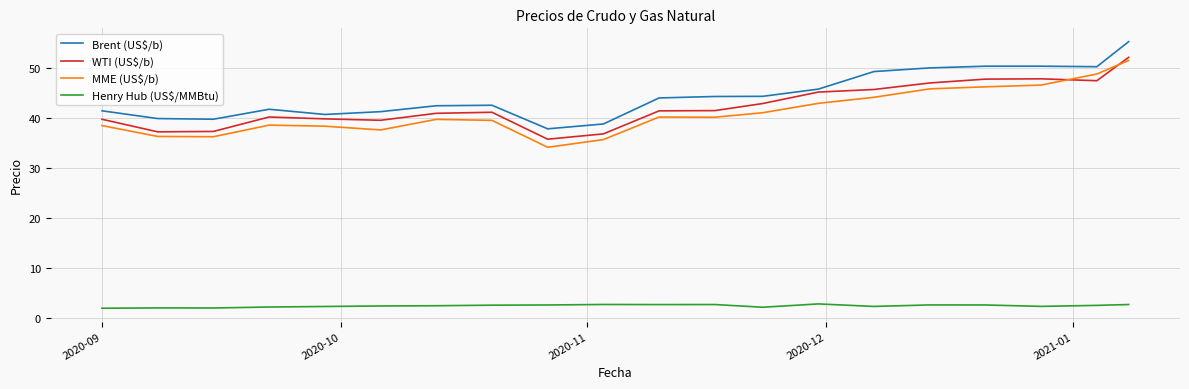

Which series has the largest total across all categories?

Brent (US$/b)